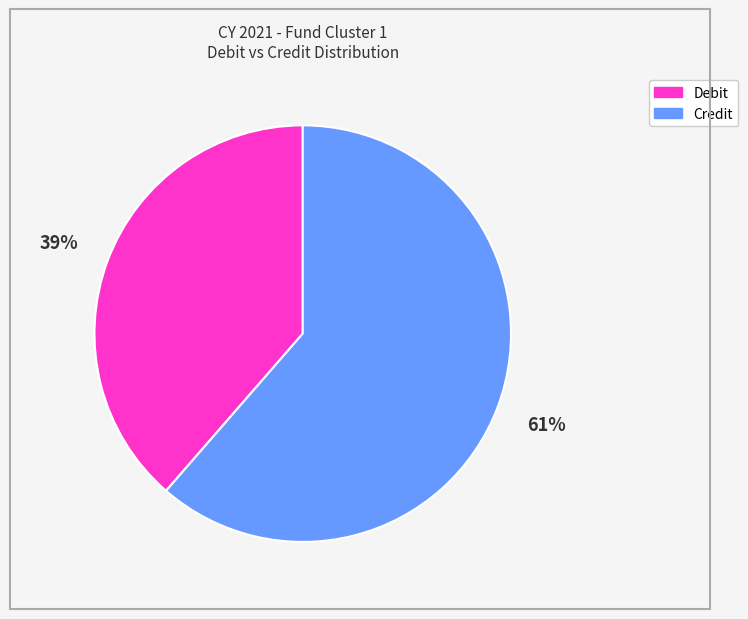

To the nearest percent, what portion does Debit represent?

39%